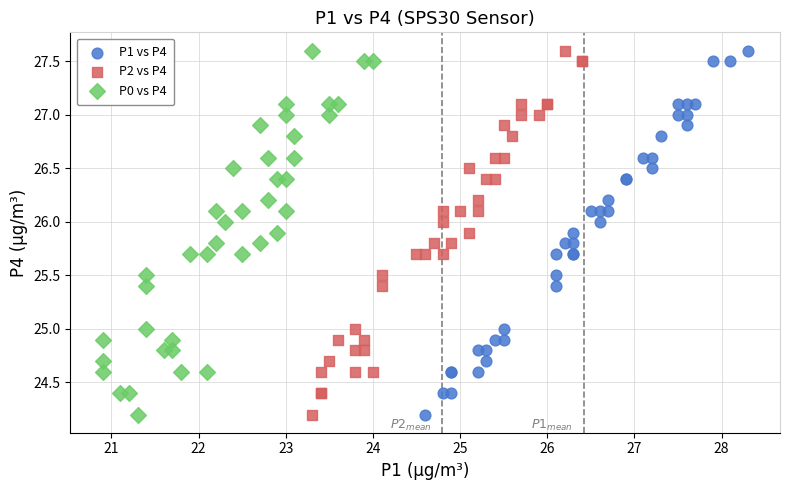

What are all the series names shown in the legend?

P1 vs P4, P2 vs P4, P0 vs P4